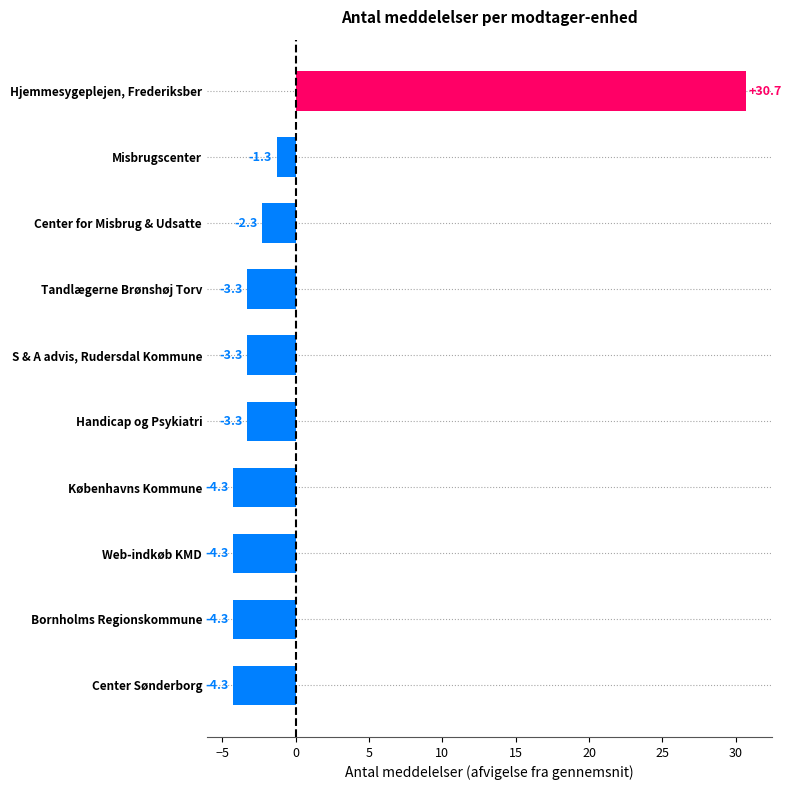

Between S & A advis, Rudersdal Kommune and Københavns Kommune, which is larger?

S & A advis, Rudersdal Kommune